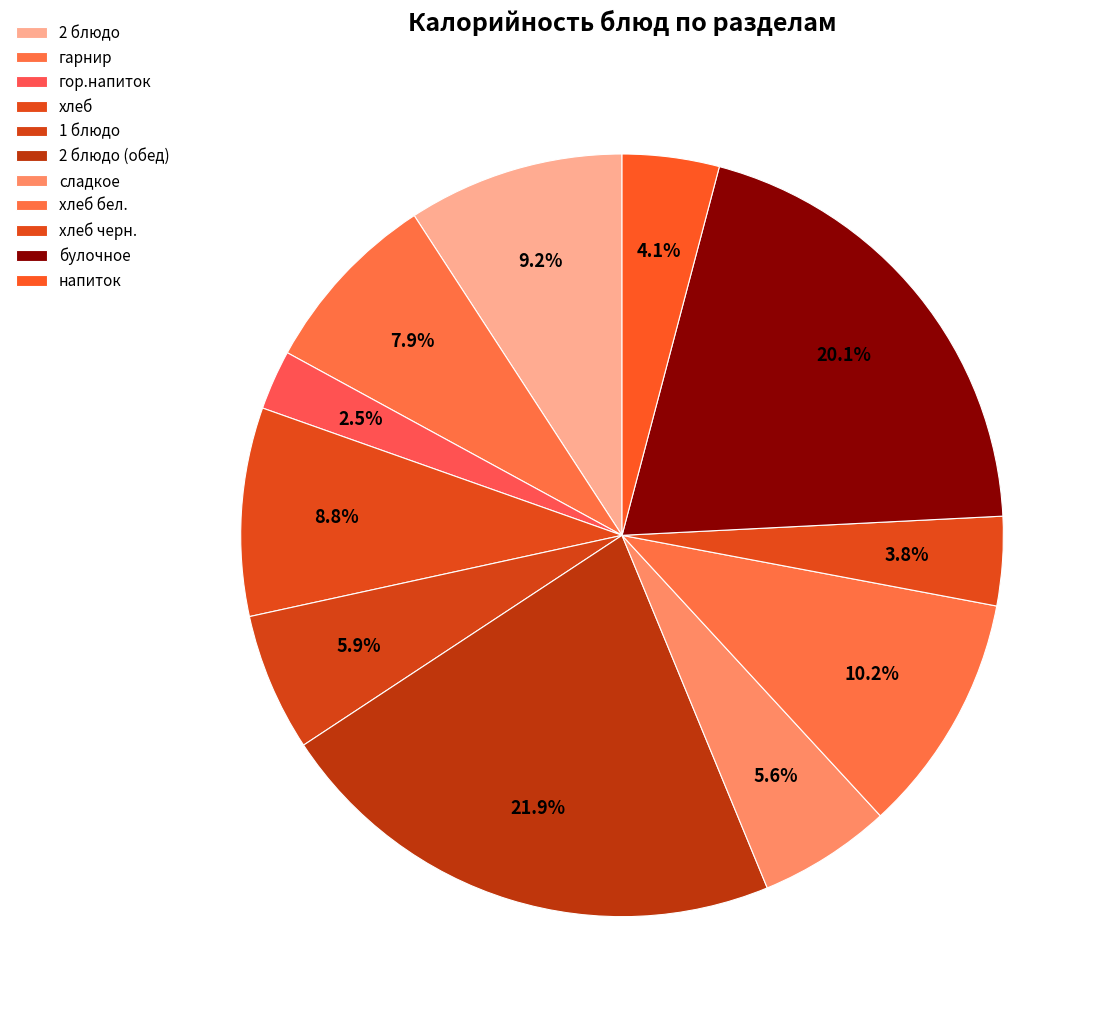

How many slices are in this pie chart?

11